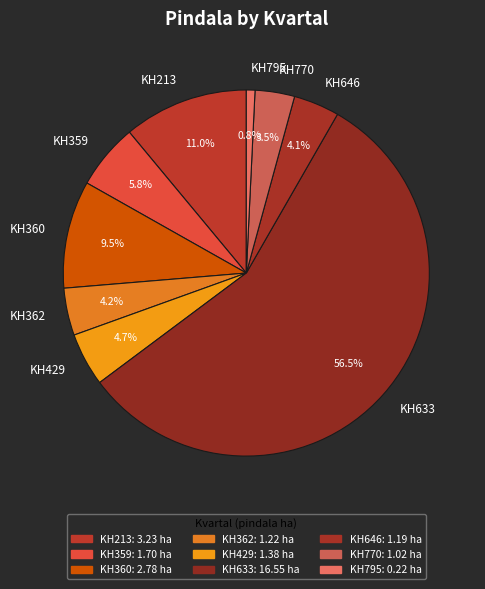

Count the number of slices in the pie.

9